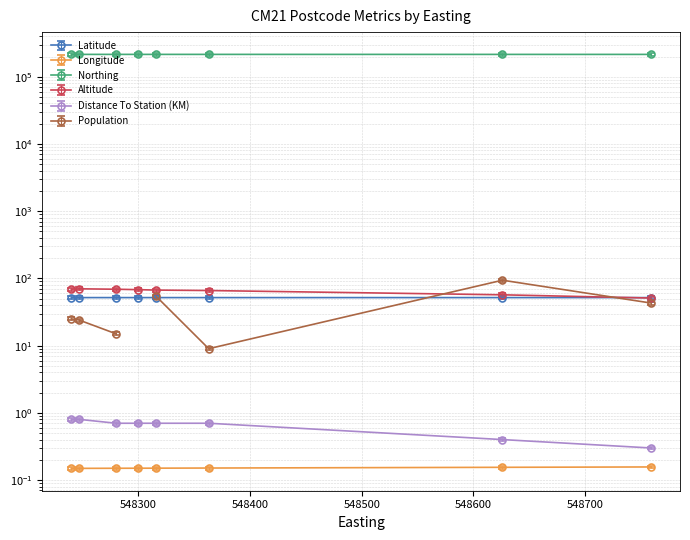

List the labels in order of Distance To Station (KM) value, largest first.

548240, 548247, 548280, 548300, 548316, 548363, 548626, 548759